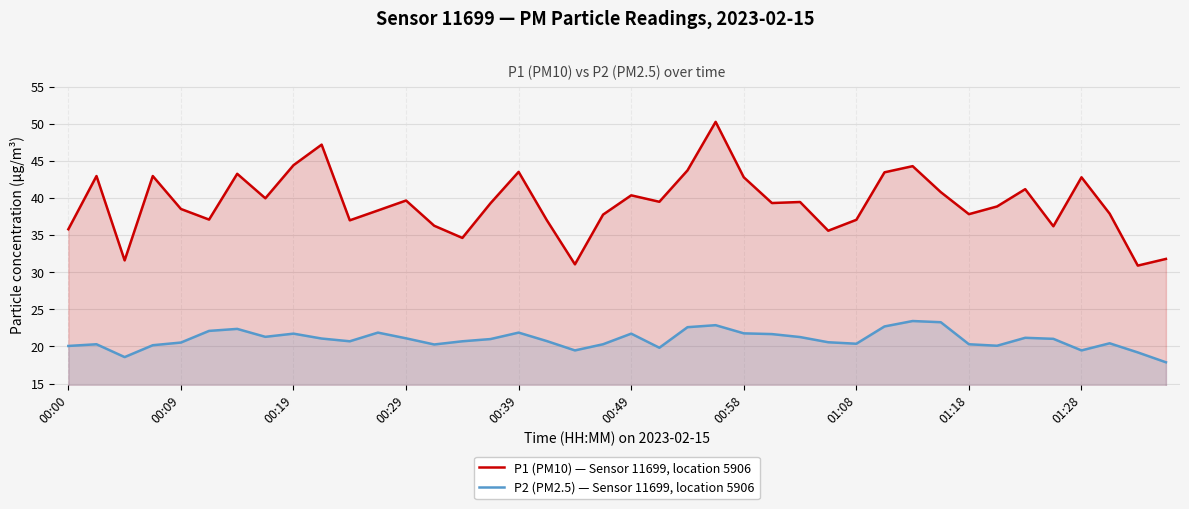

Where is P2 (PM2.5) — Sensor 11699, location 5906 nearest to the value 20?

00:00